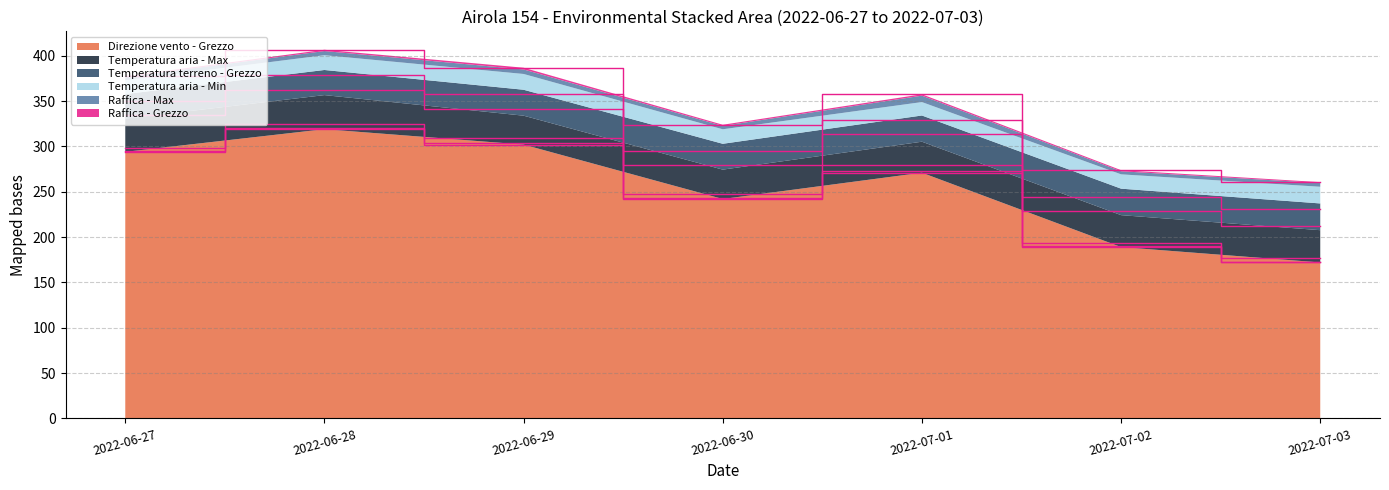

Reading left to right, what are all the values shown in this chart?

Direzione vento - Grezzo: 2022-06-27=294.0	2022-06-28=319.0	2022-06-29=302.0	2022-06-30=242.0	2022-07-01=271.0	2022-07-02=189.0	2022-07-03=172.0
Raffica - Grezzo: 2022-06-27=0.9	2022-06-28=1.4	2022-06-29=1.9	2022-06-30=1.3	2022-07-01=1.5	2022-07-02=1.2	2022-07-03=1.0
Raffica - Max: 2022-06-27=3.5	2022-06-28=4.6	2022-06-29=5.0	2022-06-30=3.7	2022-07-01=7.1	2022-07-02=3.4	2022-07-03=4.1
Temperatura aria - Max: 2022-06-27=36.6	2022-06-28=37.6	2022-06-29=31.9	2022-06-30=32.4	2022-07-01=34.2	2022-07-02=35.2	2022-07-03=35.6
Temperatura aria - Min: 2022-06-27=15.2	2022-06-28=16.3	2022-06-29=17.4	2022-06-30=16.0	2022-07-01=14.8	2022-07-02=15.8	2022-07-03=18.4
Temperatura terreno - Grezzo: 2022-06-27=27.1	2022-06-28=27.7	2022-06-29=28.6	2022-06-30=28.5	2022-07-01=28.9	2022-07-02=29.2	2022-07-03=29.5